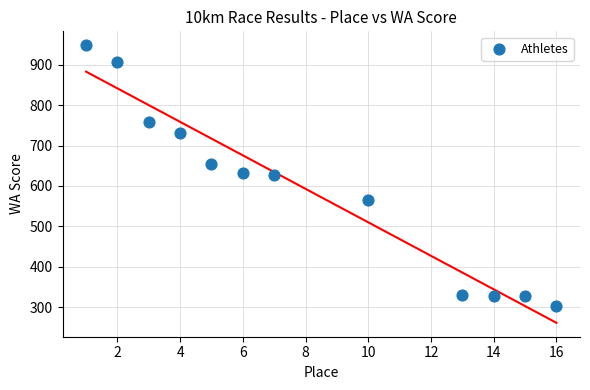

What is the range of X values (max minus min)?

15